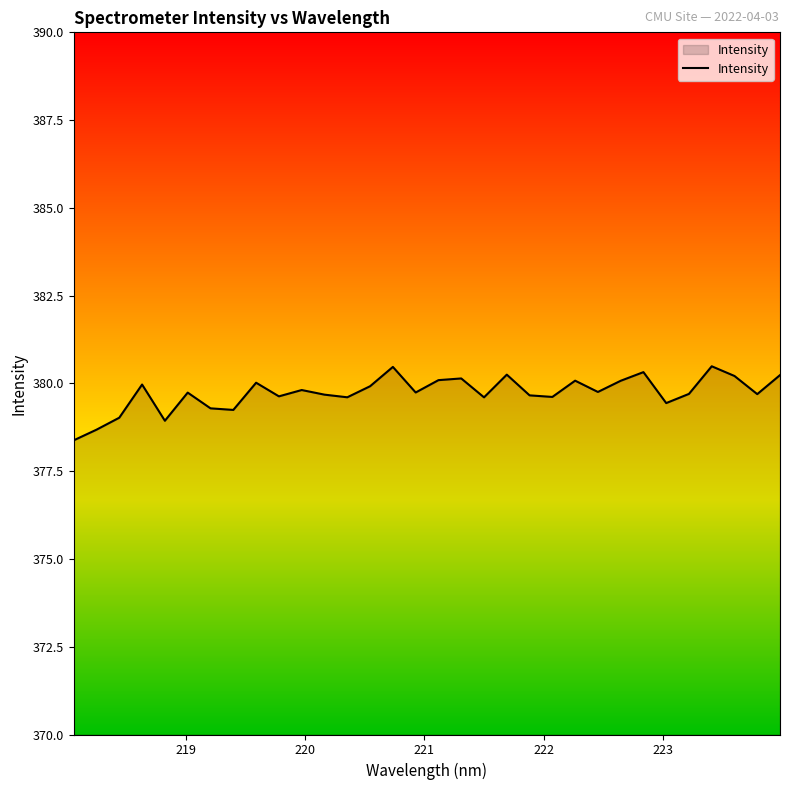

What is the minimum value shown in the chart?

378.4